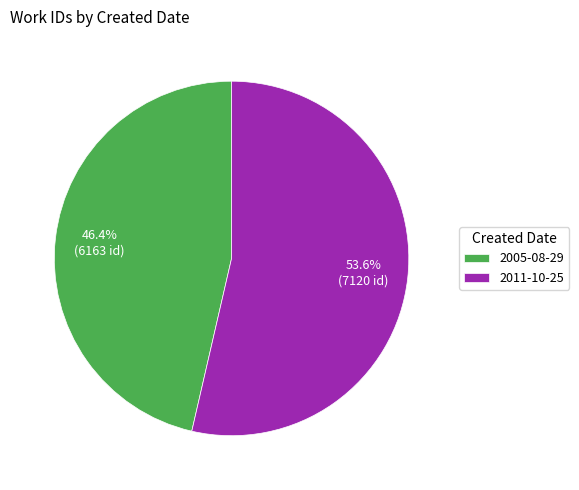

What percentage is the 2011-10-25 slice, to the nearest percent?

54%